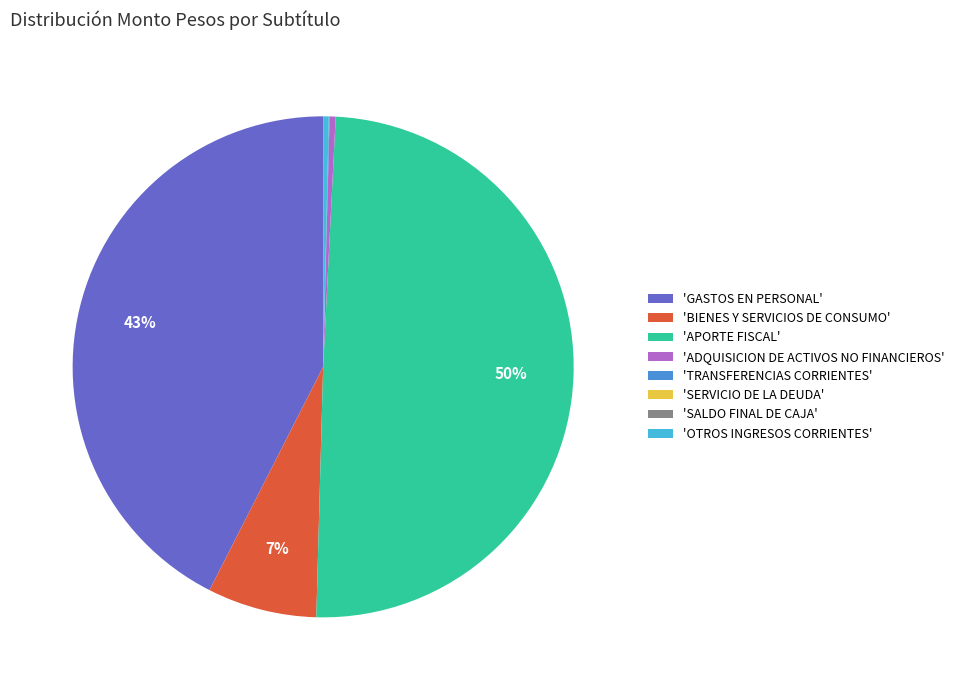

What is the largest slice in the pie chart?

'APORTE FISCAL'